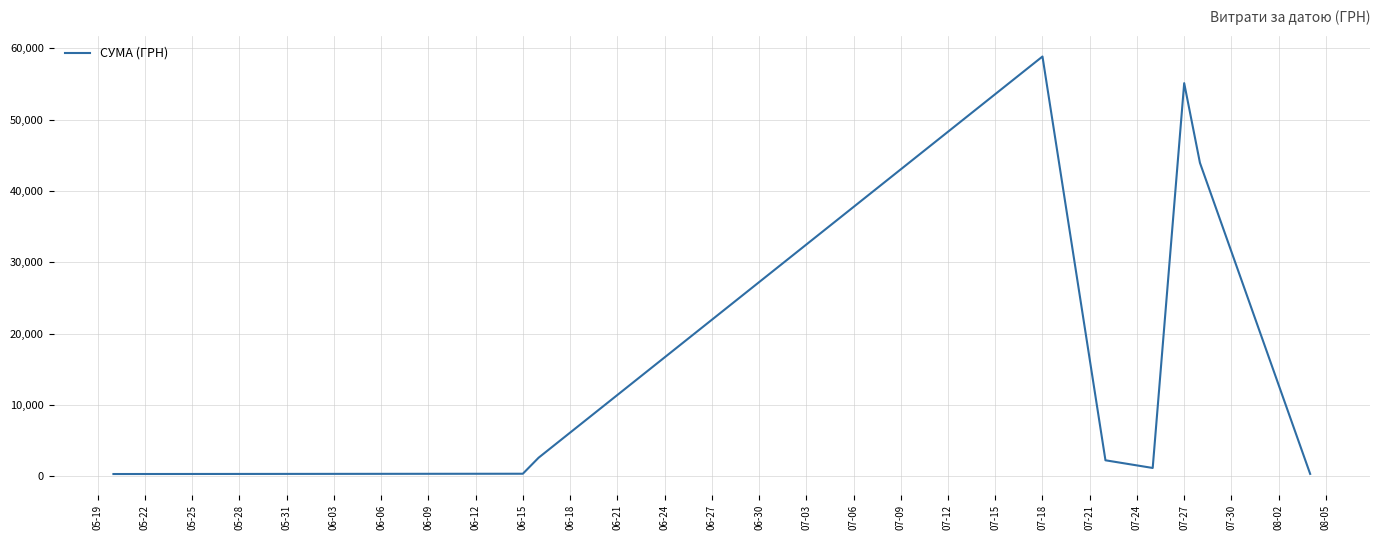

What is the maximum value shown in the chart?

58840.0